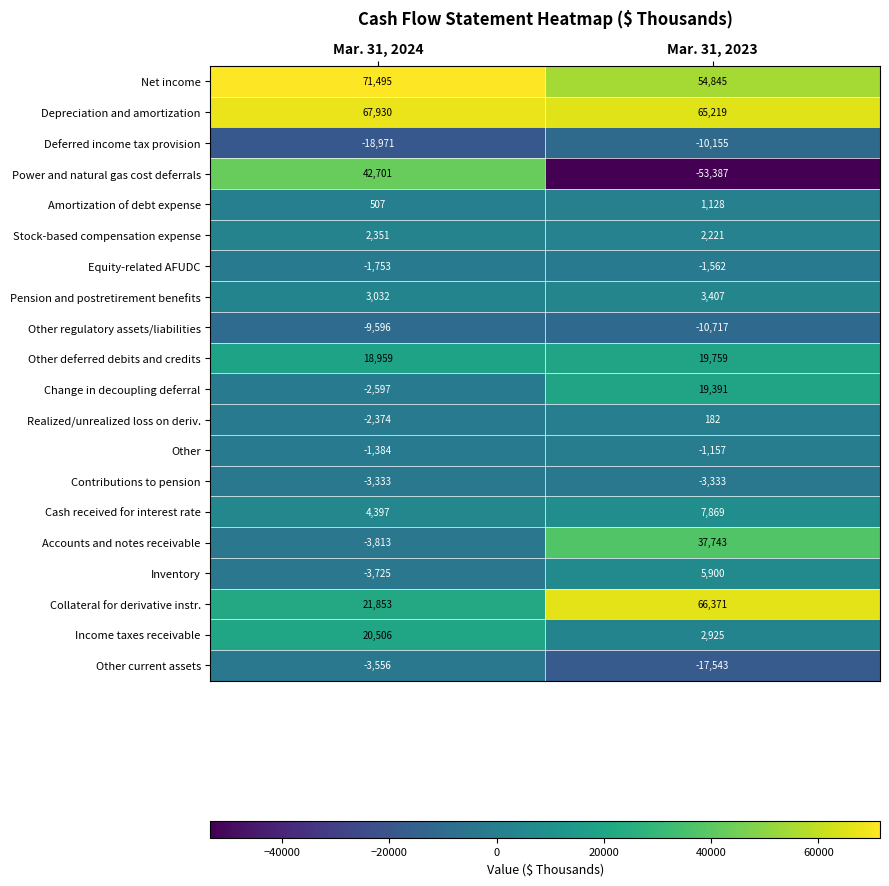

What is the sum of all Other regulatory assets/liabilities values?

-20313